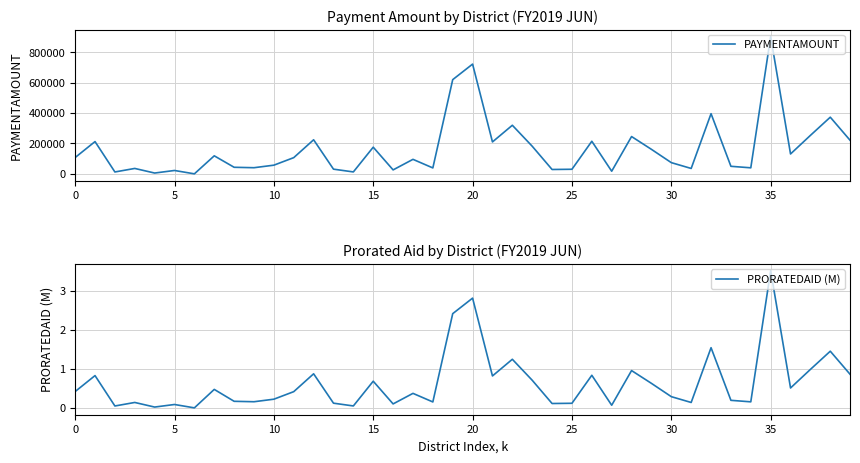

At which label does PRORATEDAID (M) reach its peak?

35